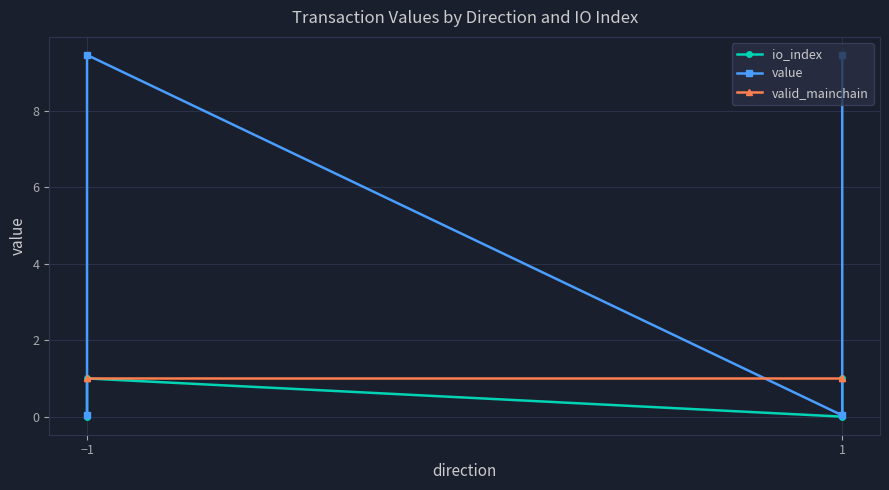

True or false: io_index has a value of 1.4 at −1.

False